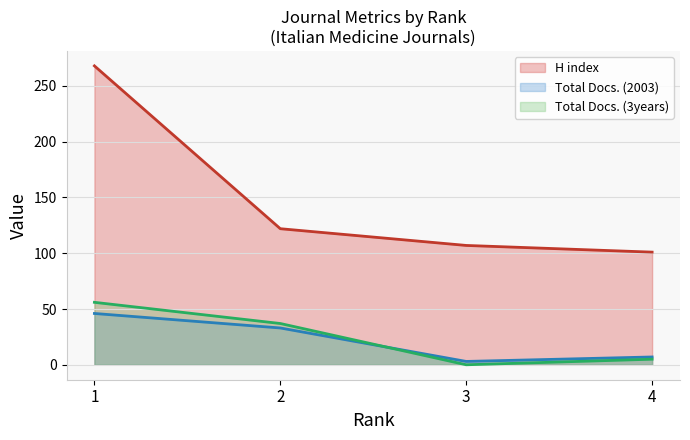

Rank the series at 3 from lowest to highest value.

Total Docs. (3years) (line), Total Docs. (2003) (line), H index (line)